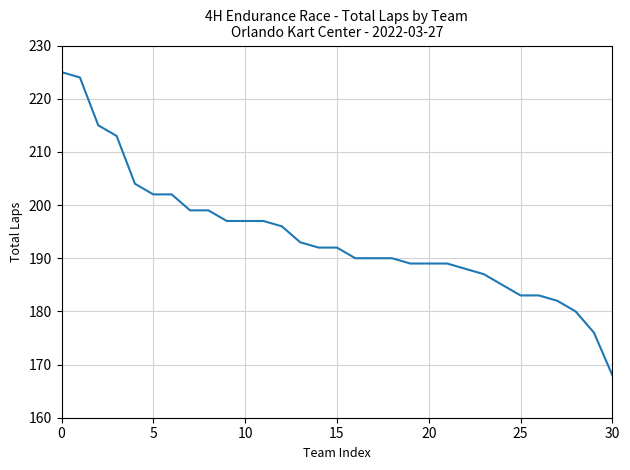

What is the smallest value displayed?

168